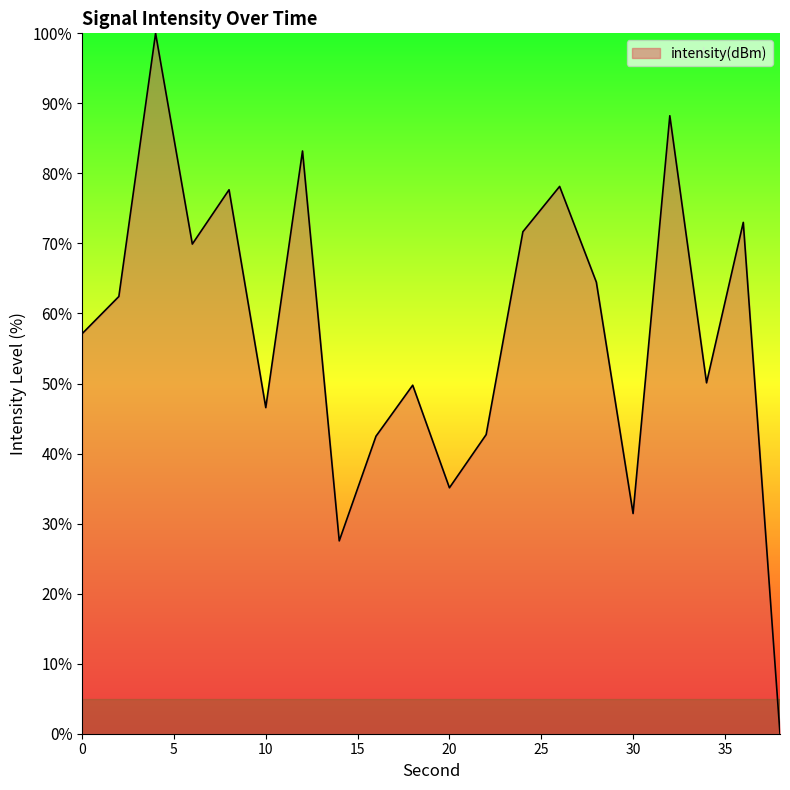

What is the difference between the maximum and minimum values?

100.0